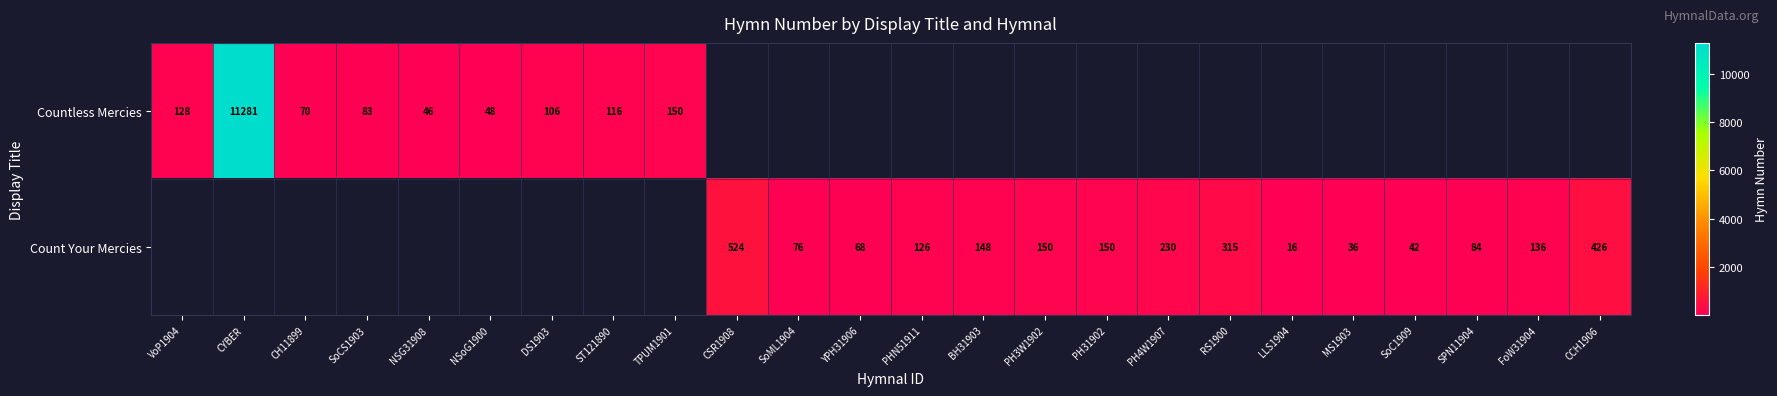

What is the difference between the Countless Mercies values at TPUM1901 and CH11899?

80